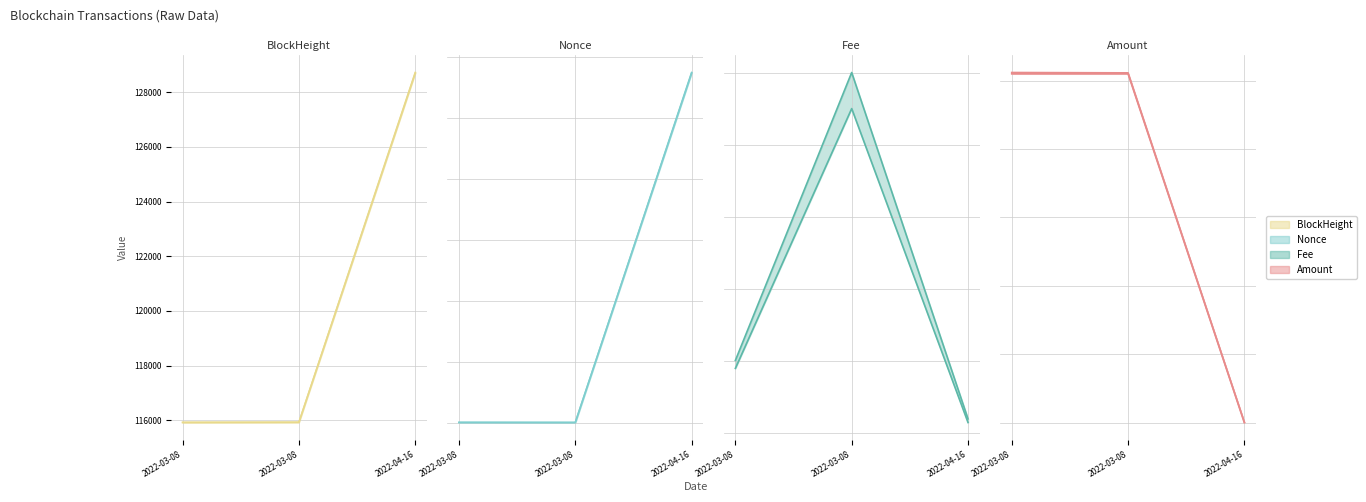

What is the sum of all Nonce values?

2876.0